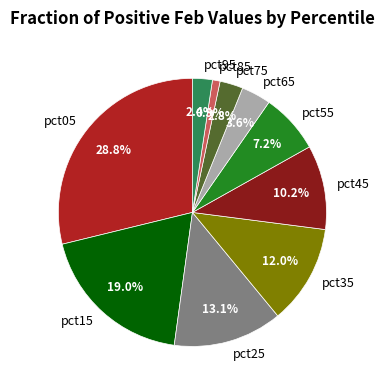

Does any single category account for the majority?

No